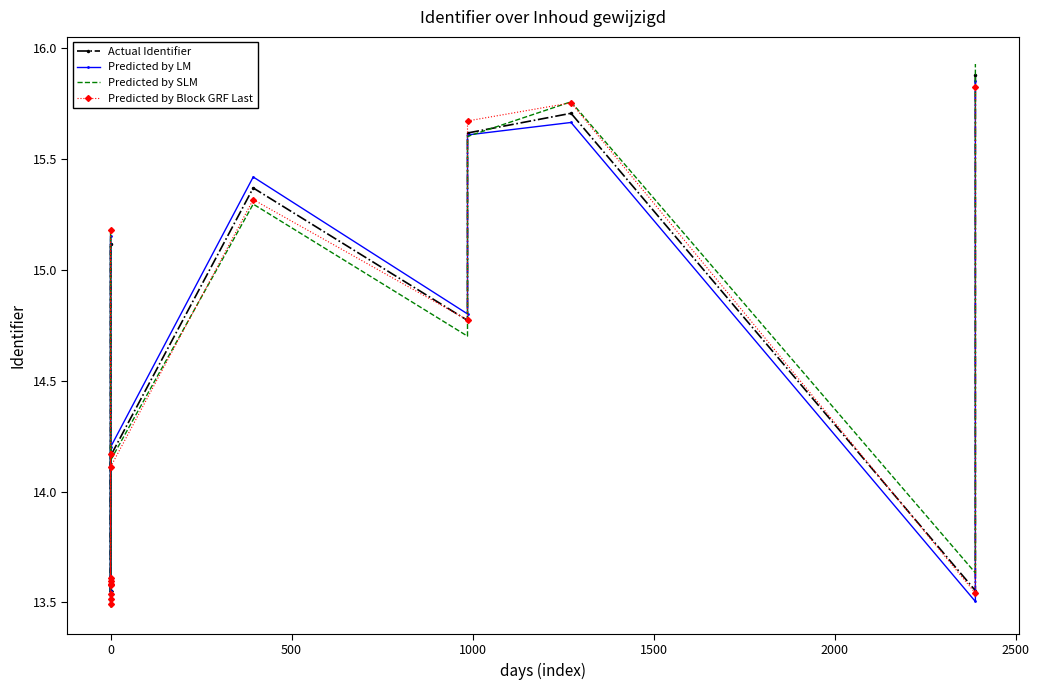

Where is the first local minimum for Predicted by SLM?

1000